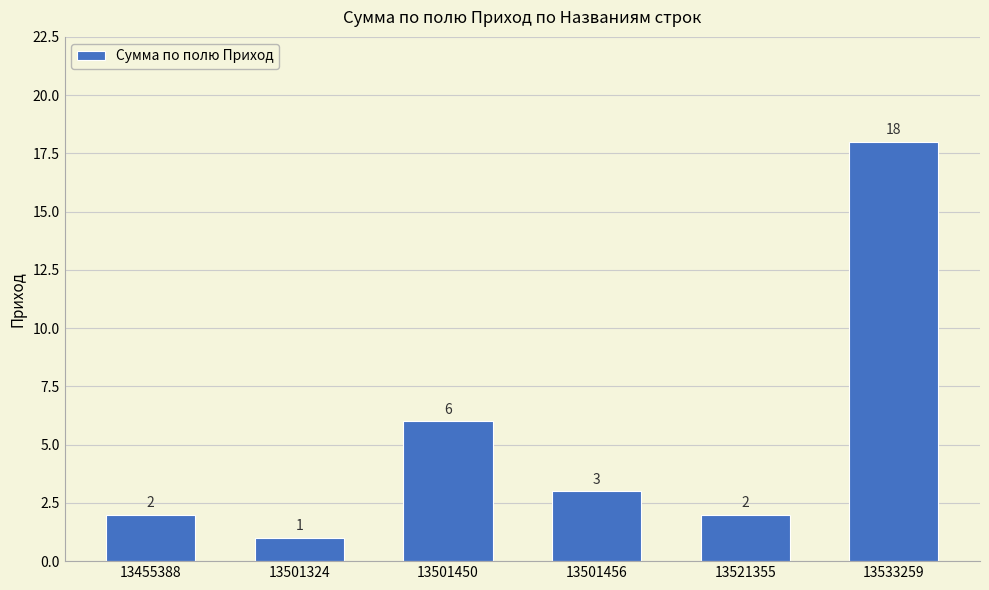

Does the chart contain stacked bars?

No